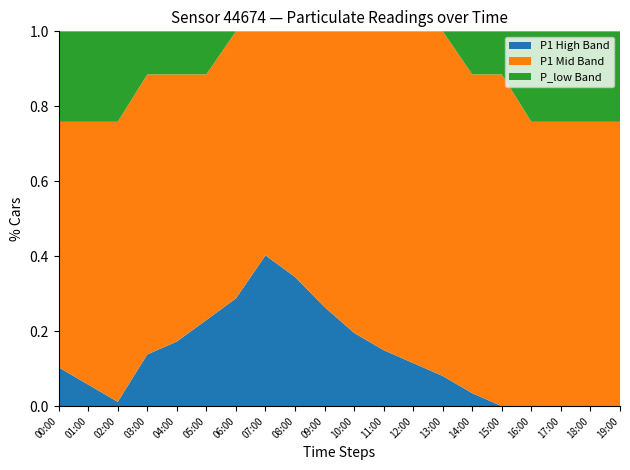

What is the total value across all series at 16:00?

1.0